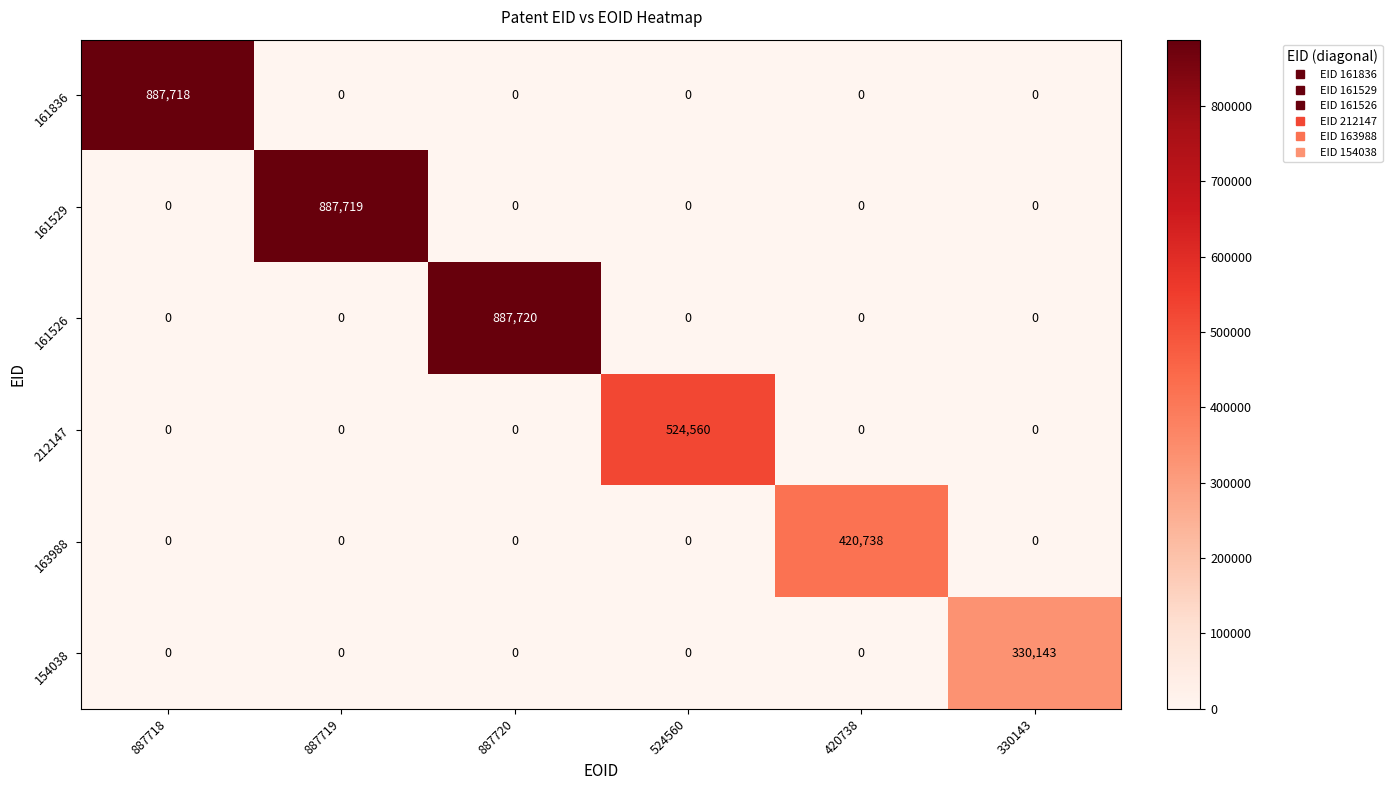

Which series has the largest total across all categories?

161526